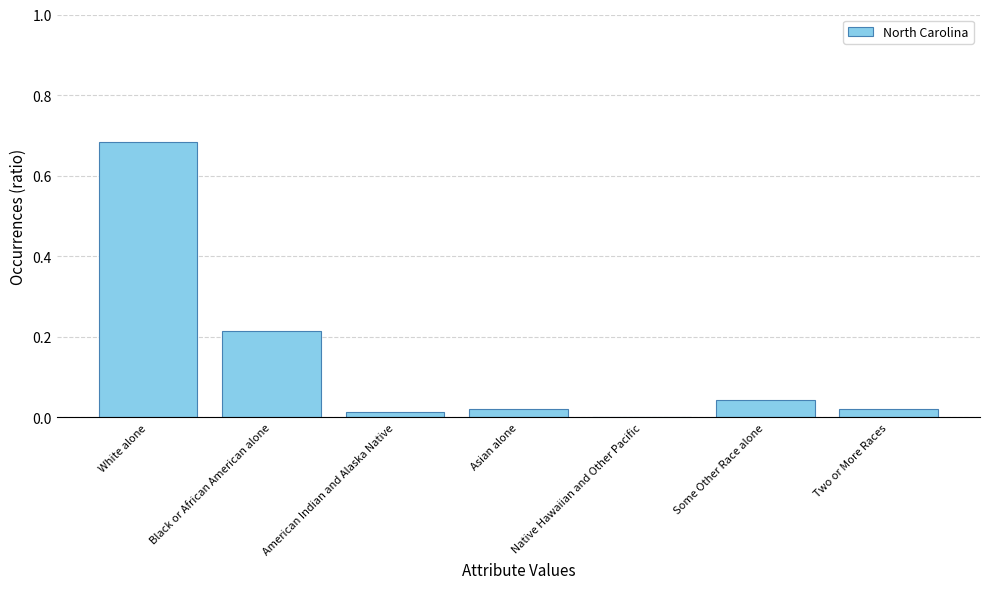

Are the bars grouped side by side (vs. stacked)?

No